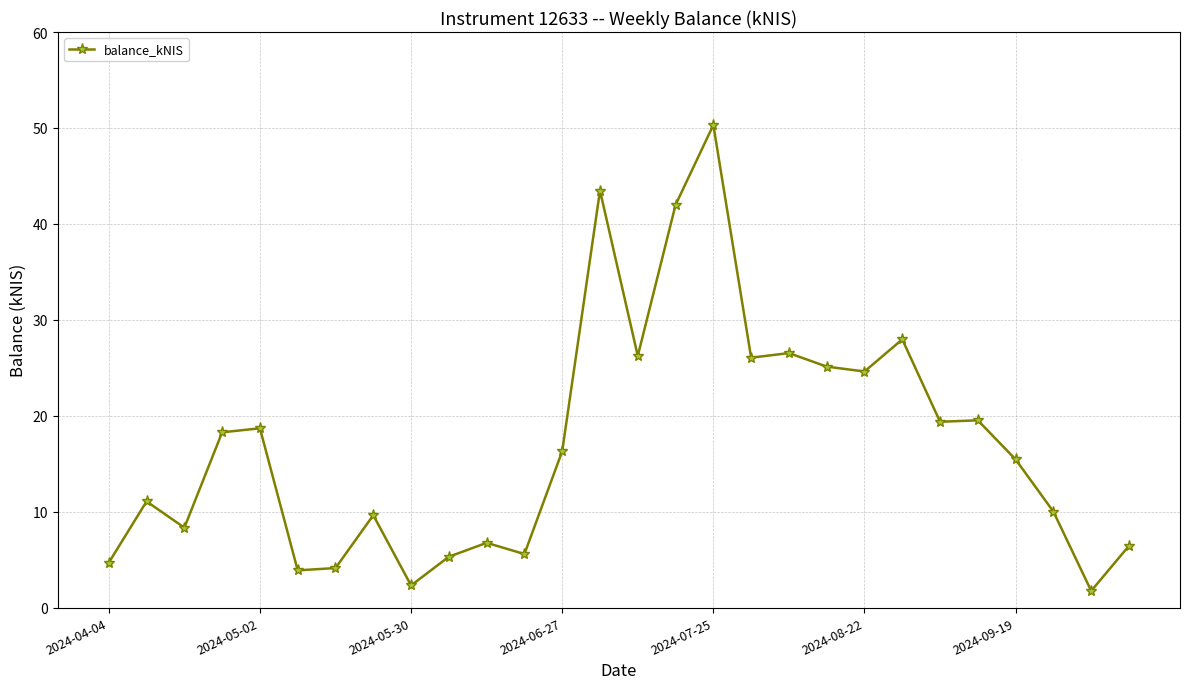

What is the difference between the second highest and second lowest values?

41.2